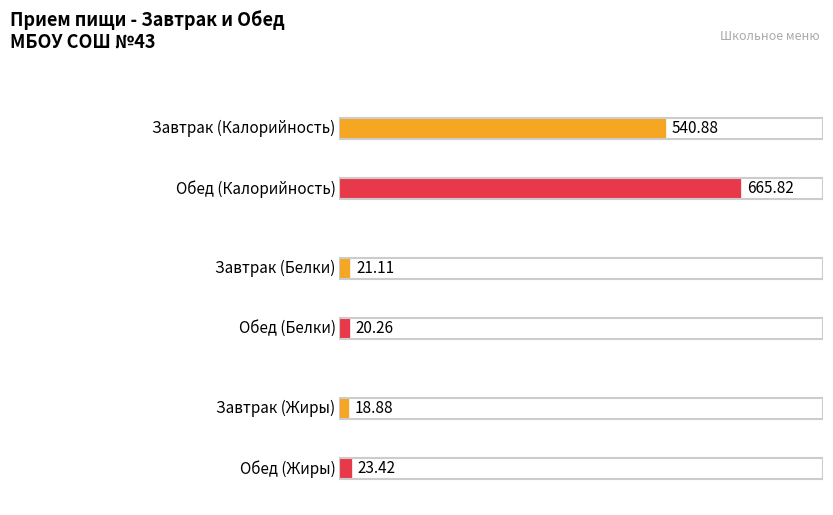

What are all the series names shown in the legend?

Калорийность, Белки, Жиры